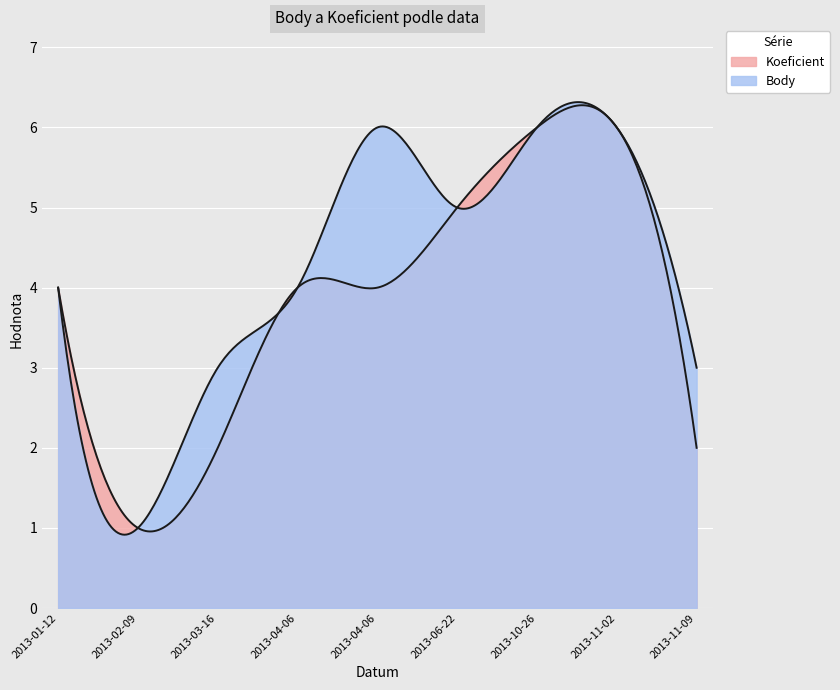

What are all the series names shown in the legend?

Koeficient, Body